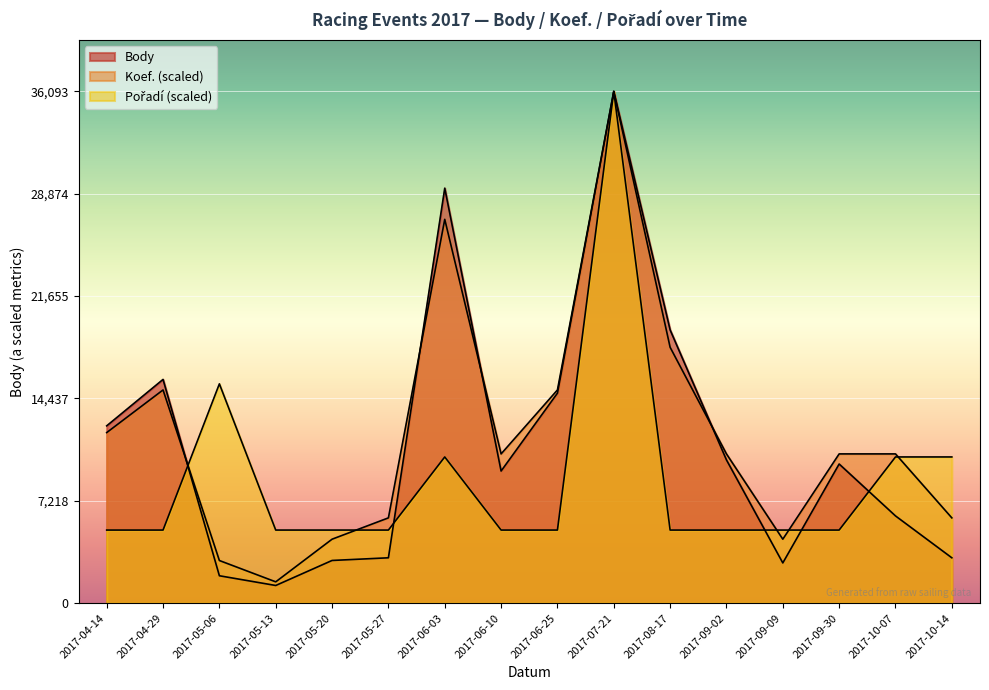

At 2017-08-17, list the series in order from largest to smallest.

Body, Koef., Pořadí